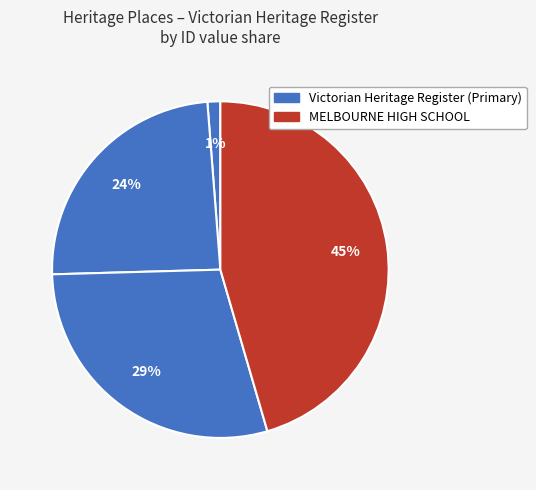

To the nearest percent, what is the average slice percentage?

25%